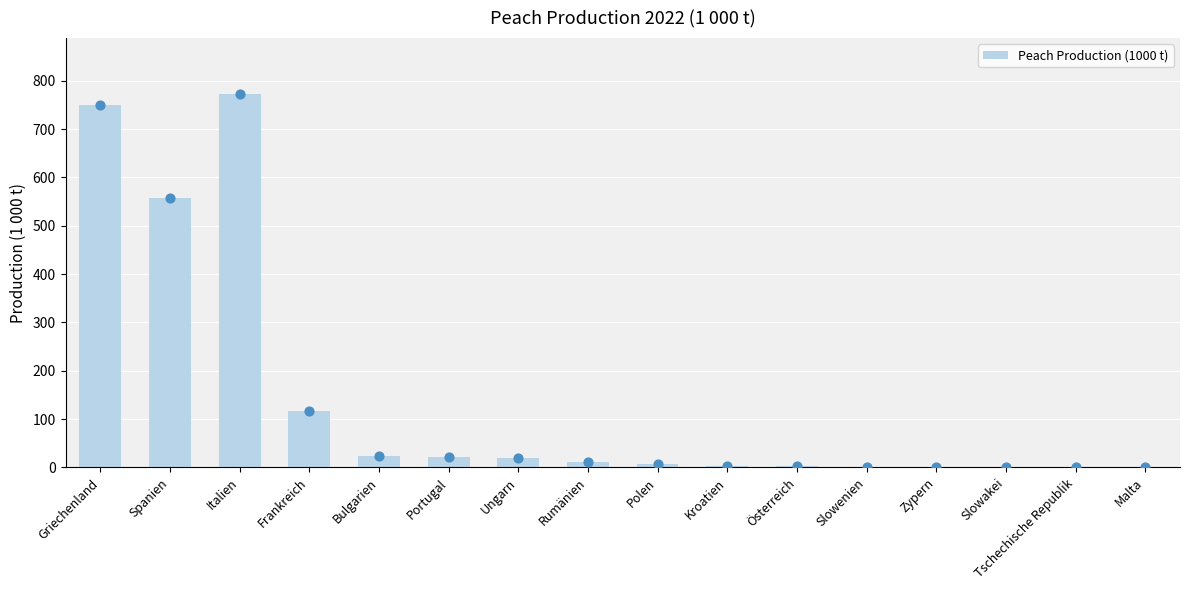

Which has a higher value, Slowakei or Ungarn?

Ungarn